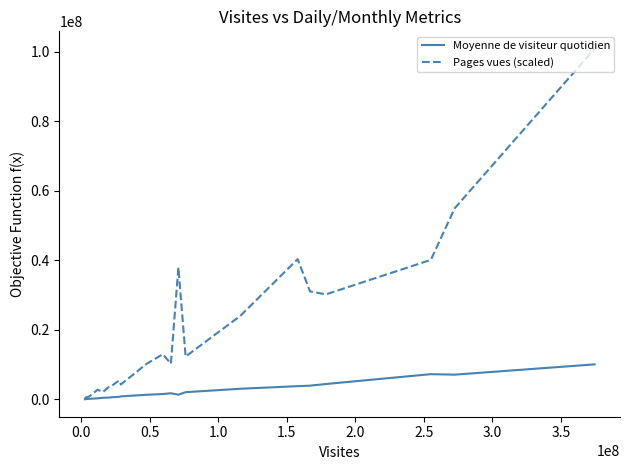

List the series in order of their overall mean, lowest first.

Moyenne de visiteur quotidien, Pages vues (scaled)